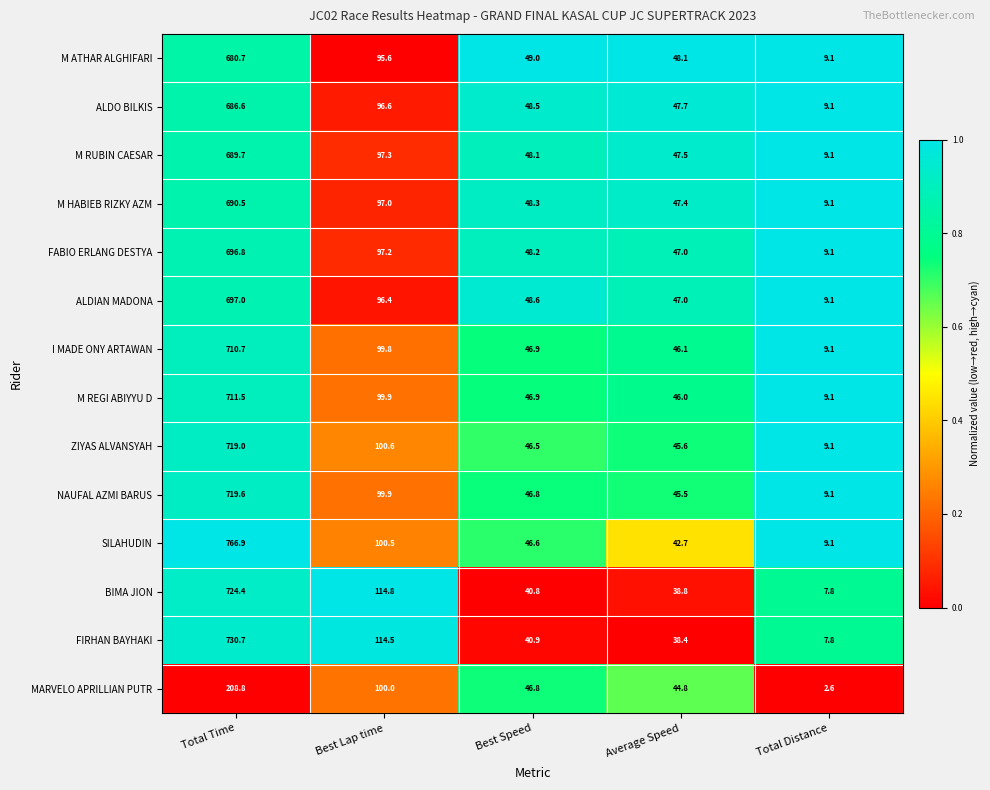

At which category is the sum across all series the highest?

Total Time